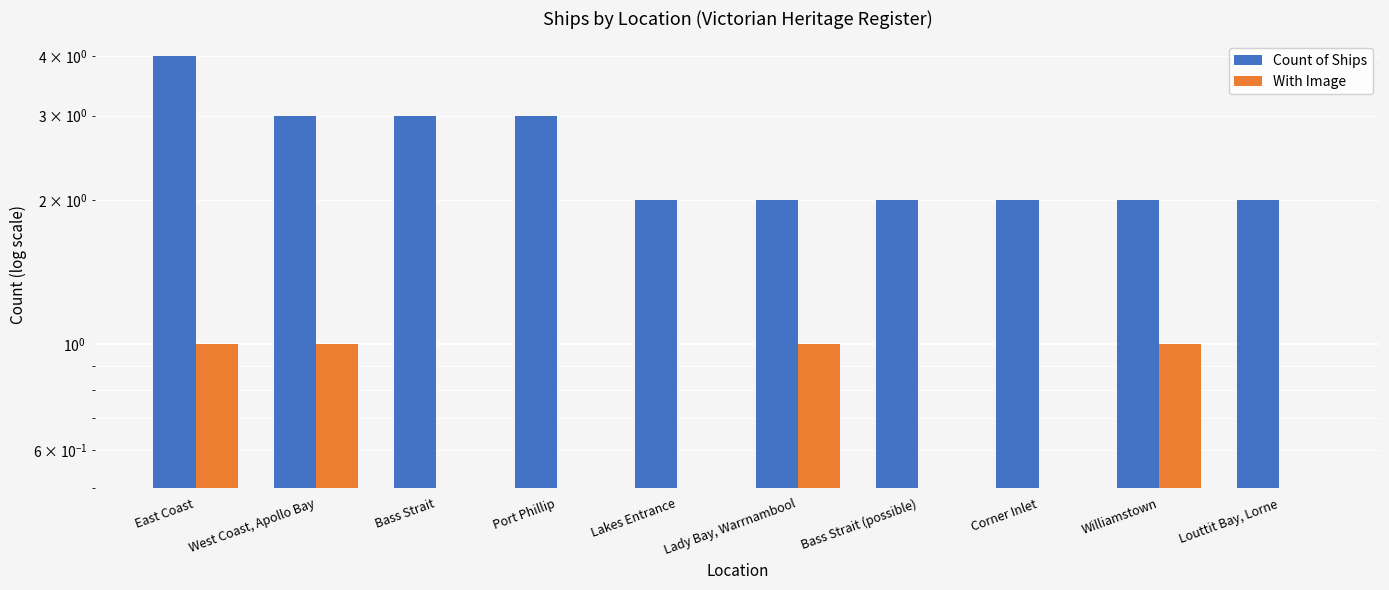

List the series in order of their overall mean, lowest first.

With Image, Count of Ships